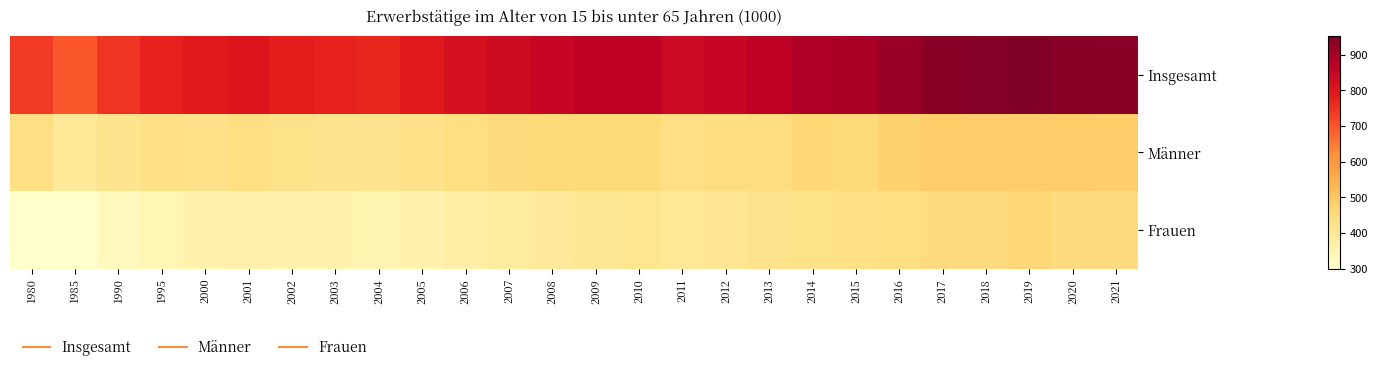

What is the total value across all series at 2014?

1776